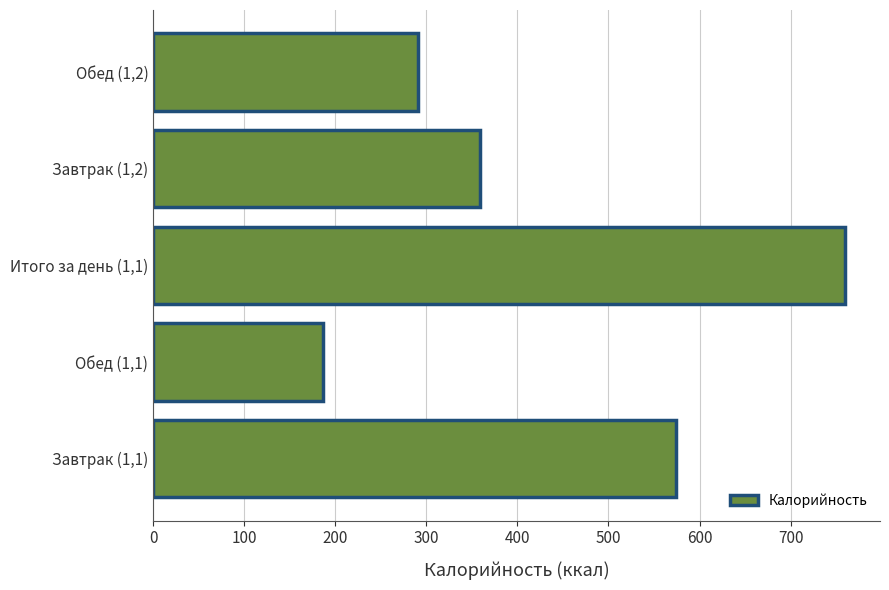

How many values exceed 359?

3